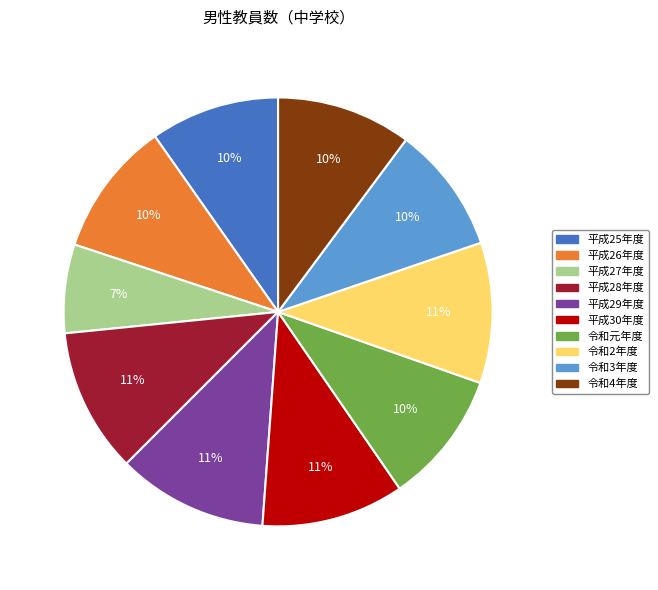

To the nearest percent, what percentage of the pie is 令和元年度?

10%